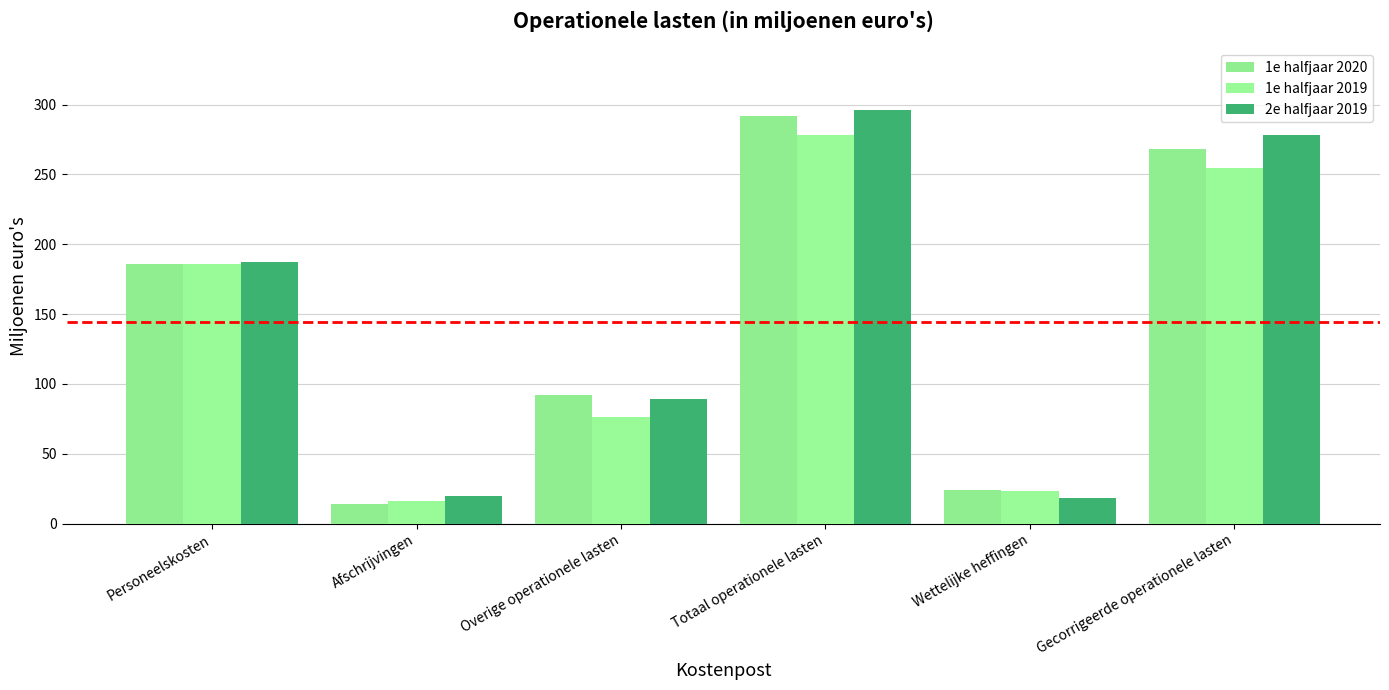

True or false: 1e halfjaar 2019 has a value of 16 at Afschrijvingen.

True